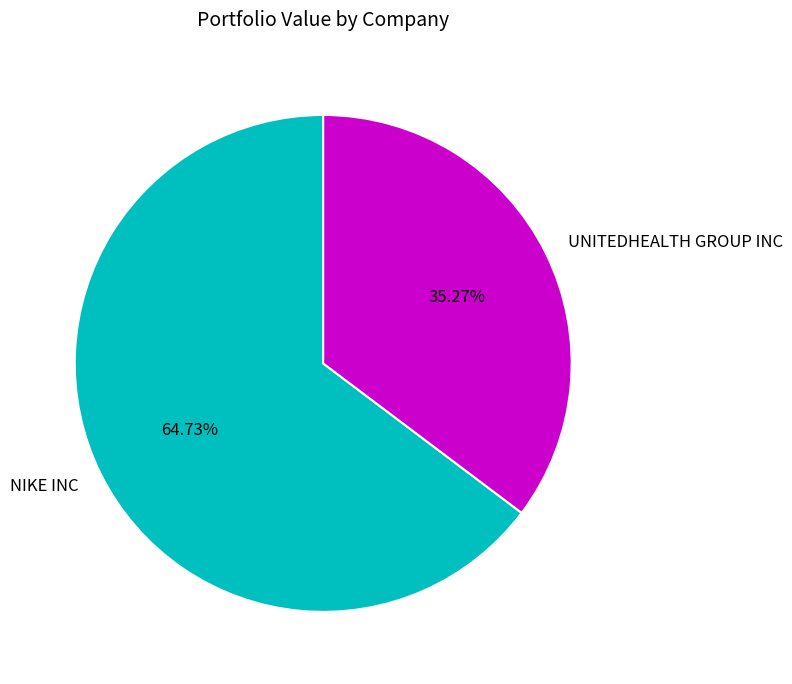

True or false: UNITEDHEALTH GROUP INC accounts for 35% of the total.

True